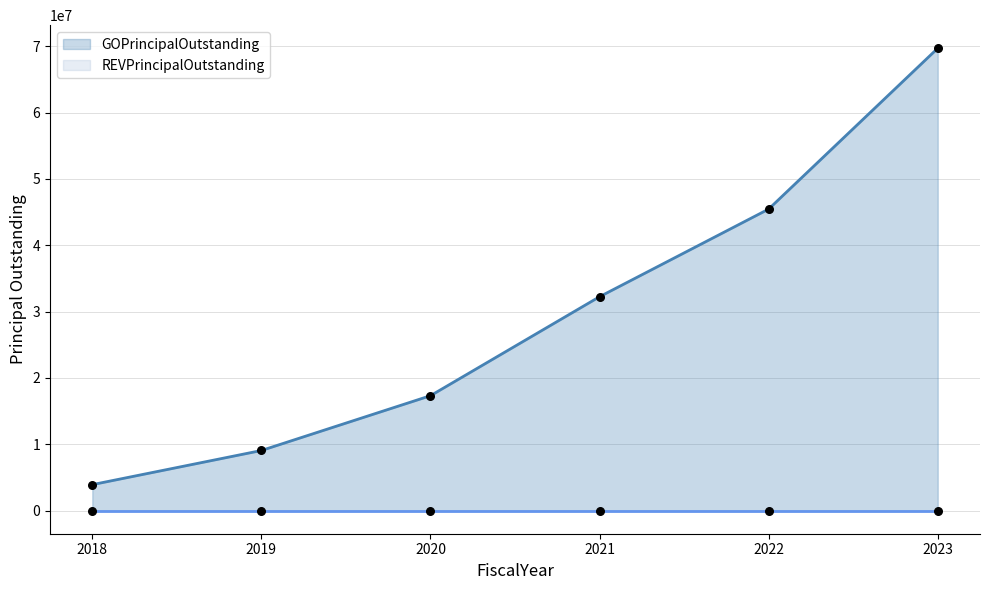

Which series has the largest total across all categories?

GOPrincipalOutstanding